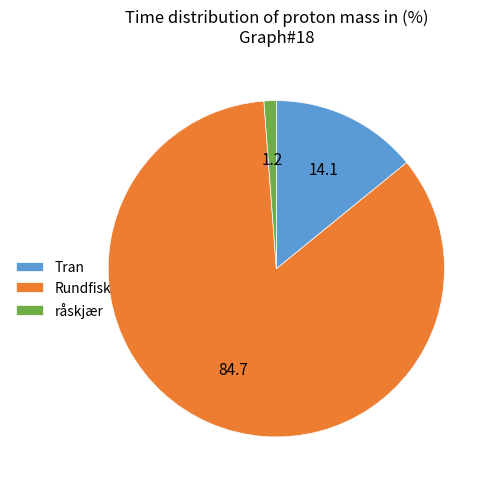

Which category has the smallest portion of the pie?

råskjær